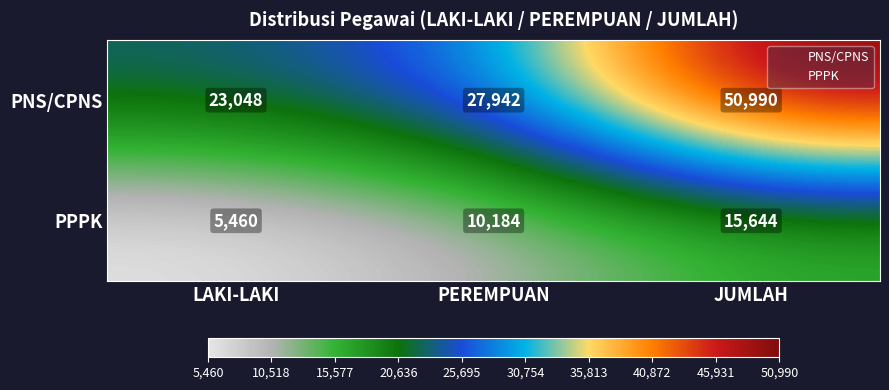

What is the smallest value displayed?

5460